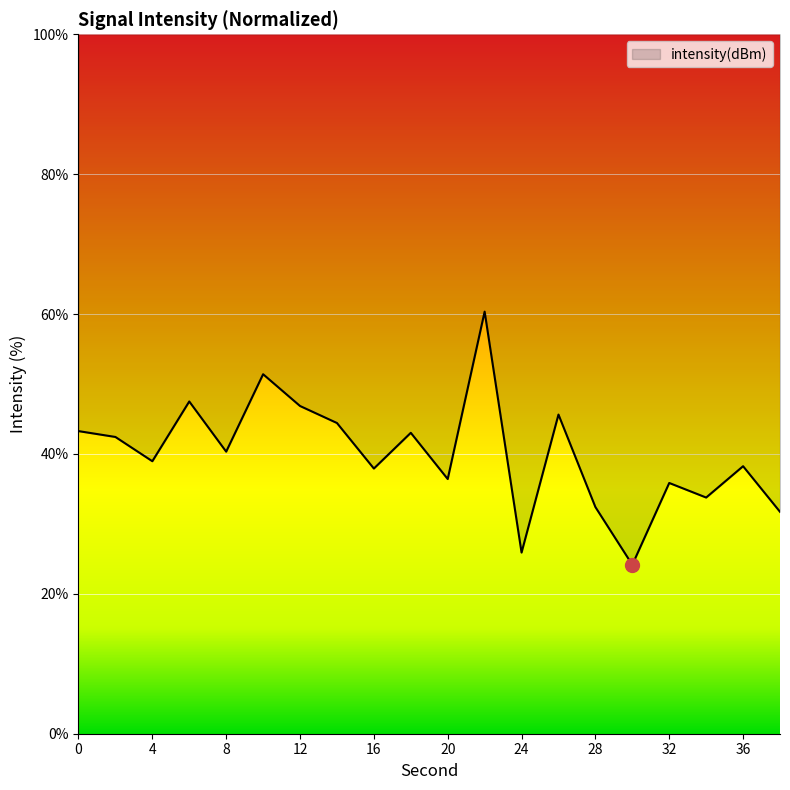

Reading right to left, what are all the values shown in this chart?

31.7	38.2	33.8	35.9	24.2	32.4	45.6	25.9	60.3	36.4	43.0	37.9	44.4	46.9	51.4	40.3	47.5	39.0	42.4	43.3